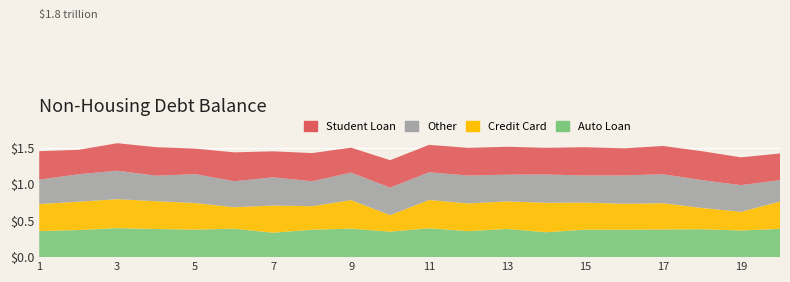

Reading left to right, what are all the values shown in this chart?

Auto Loan: 1=0.4	2=0.4	3=0.4	4=0.4	5=0.4	6=0.4	7=0.3	8=0.4	9=0.4	10=0.3	11=0.4	12=0.4	13=0.4	14=0.3	15=0.4	16=0.4	17=0.4	18=0.4	19=0.4	20=0.4
Credit Card: 1=0.4	2=0.4	3=0.4	4=0.4	5=0.4	6=0.3	7=0.4	8=0.3	9=0.4	10=0.2	11=0.4	12=0.4	13=0.4	14=0.4	15=0.4	16=0.4	17=0.4	18=0.3	19=0.3	20=0.4
Other: 1=0.3	2=0.4	3=0.4	4=0.3	5=0.4	6=0.4	7=0.4	8=0.3	9=0.4	10=0.4	11=0.4	12=0.4	13=0.4	14=0.4	15=0.4	16=0.4	17=0.4	18=0.4	19=0.4	20=0.3
Student Loan: 1=0.4	2=0.3	3=0.4	4=0.4	5=0.3	6=0.4	7=0.4	8=0.4	9=0.3	10=0.4	11=0.4	12=0.4	13=0.4	14=0.4	15=0.4	16=0.4	17=0.4	18=0.4	19=0.4	20=0.4